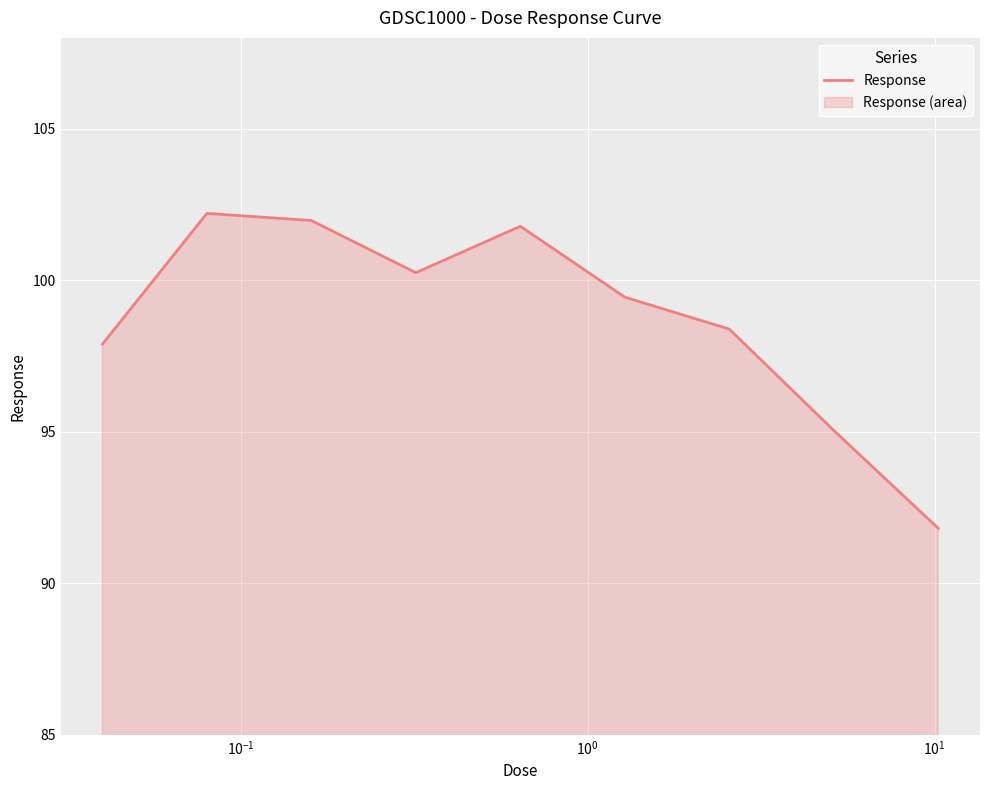

What is the smallest value displayed?

91.8